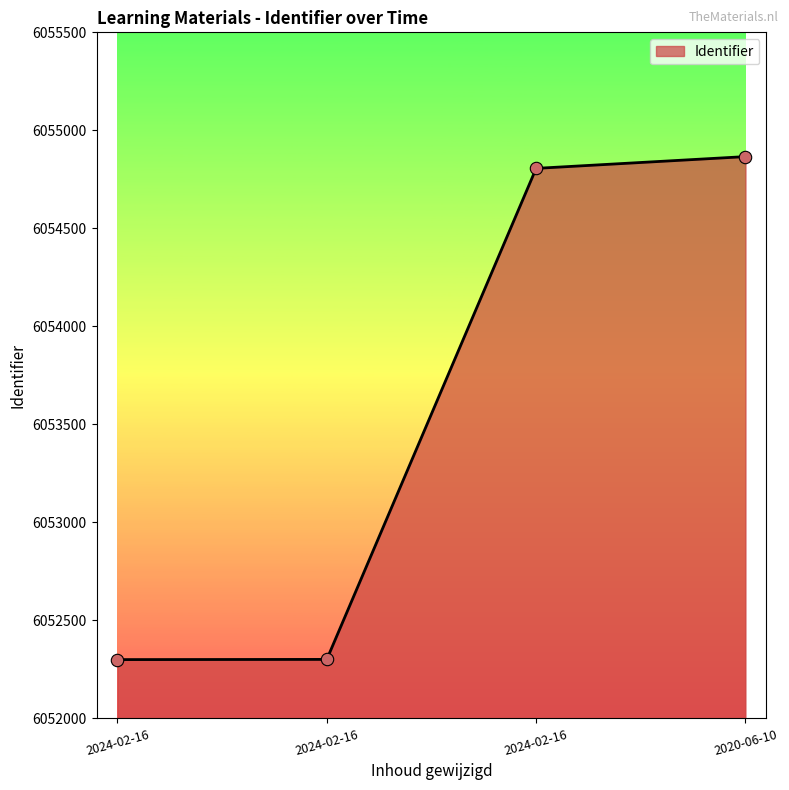

What is the ratio of the value at 2024-02-16 to the value at 2024-02-16?

1.0